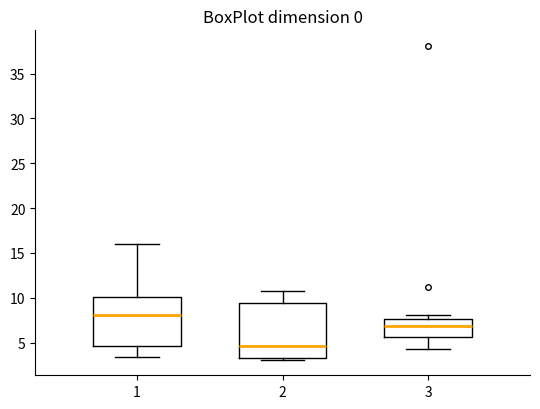

Comparing the boxes themselves (not the whiskers), which one is the tallest?

2